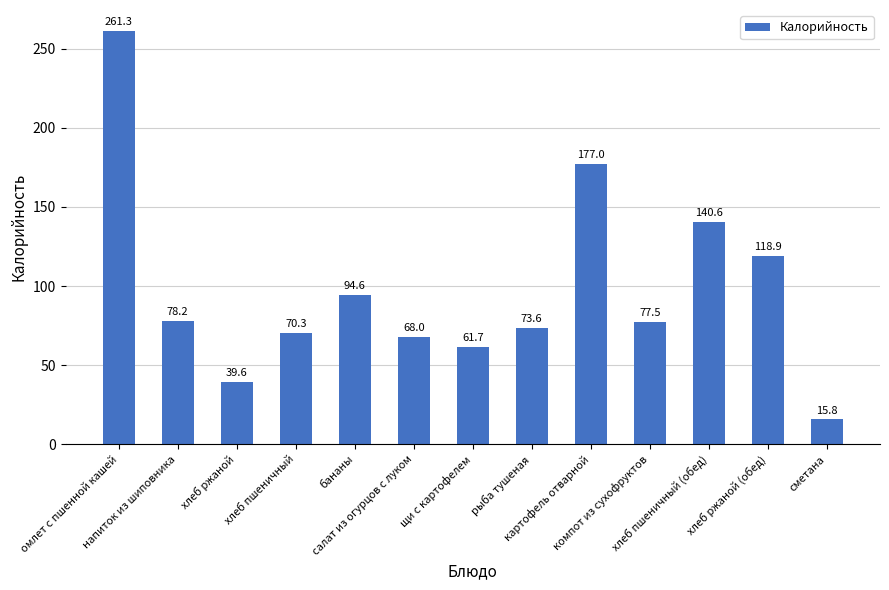

Reading left to right, what are all the values shown in this chart?

261.3	78.2	39.6	70.3	94.6	68.0	61.7	73.6	177.0	77.5	140.6	118.9	15.8